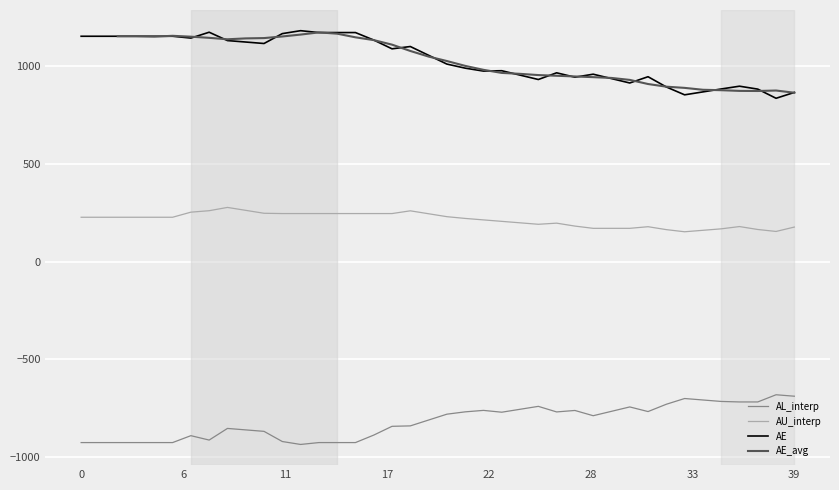

Which series has the largest total across all categories?

AE